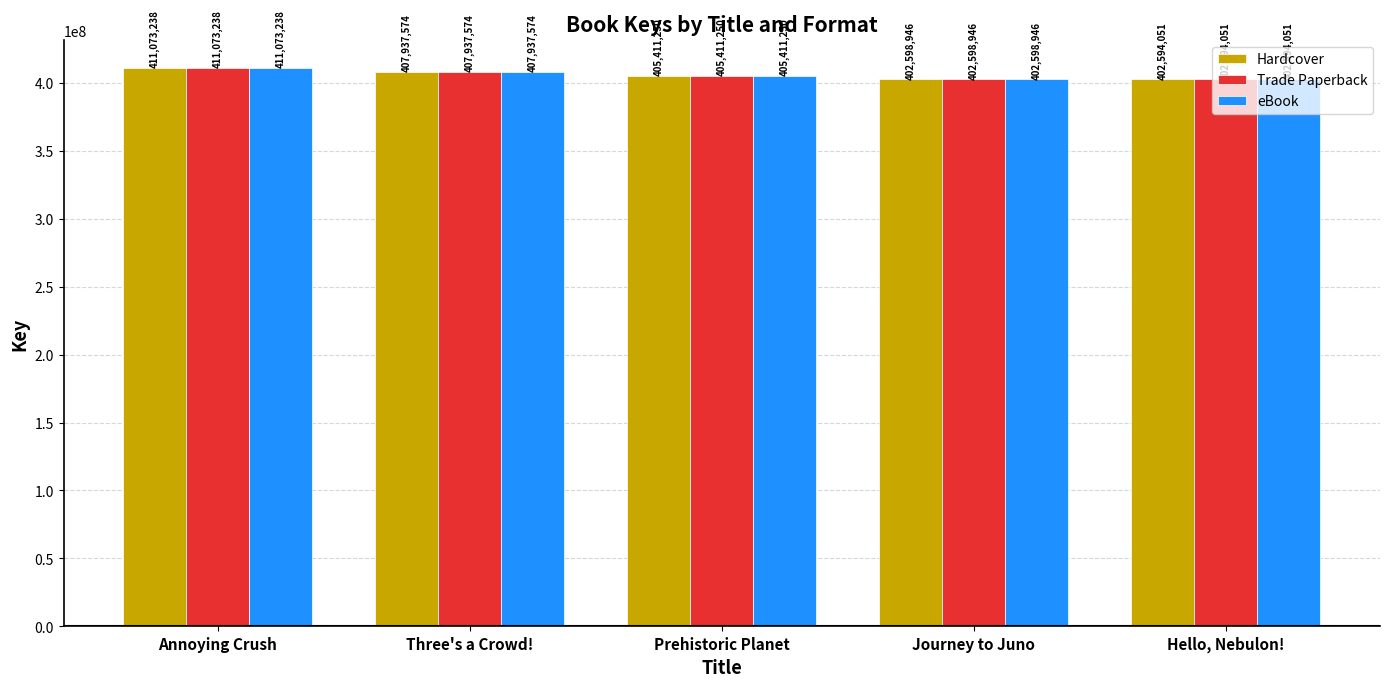

Are the bars horizontal?

No